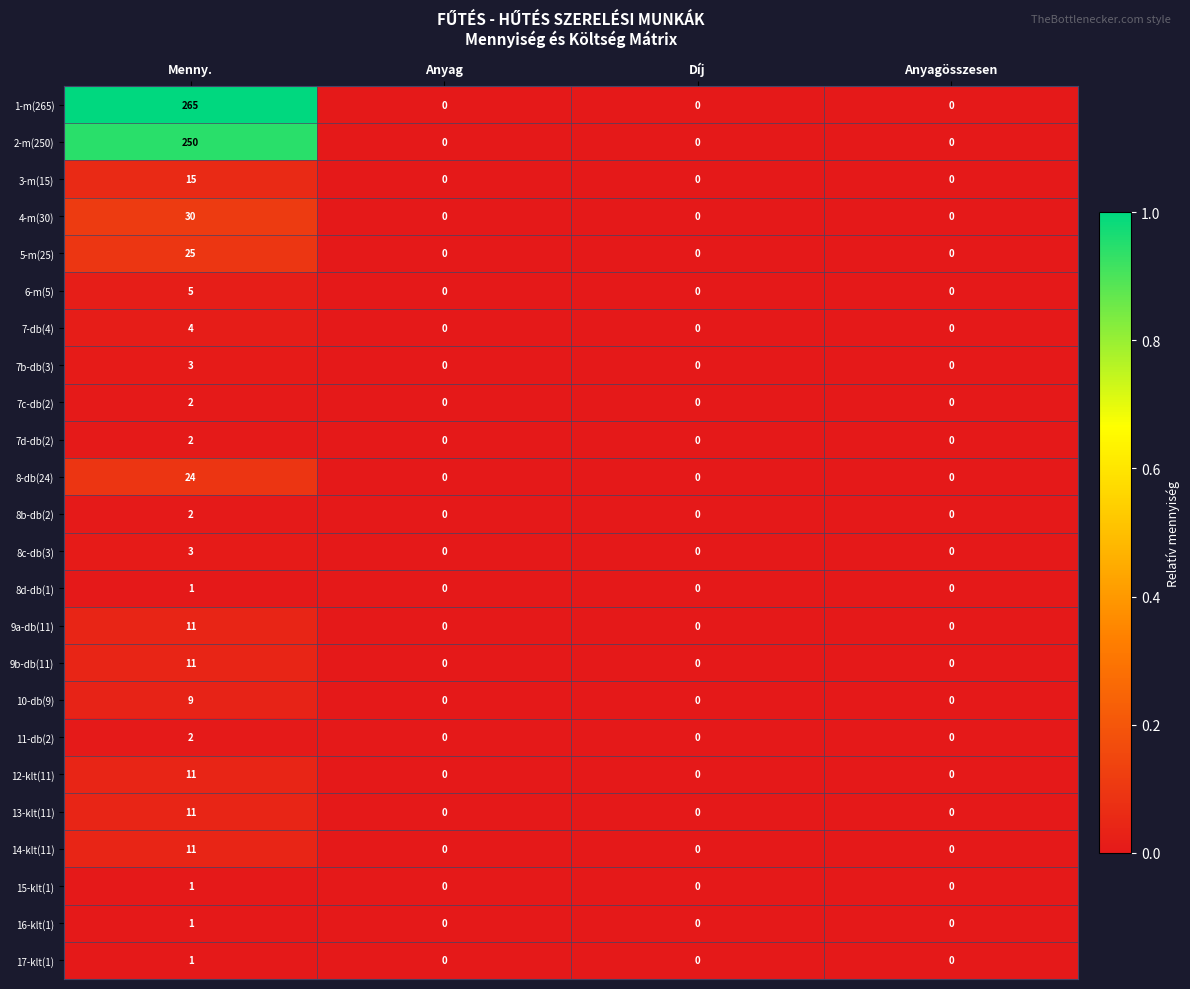

How many series are shown in this chart?

24